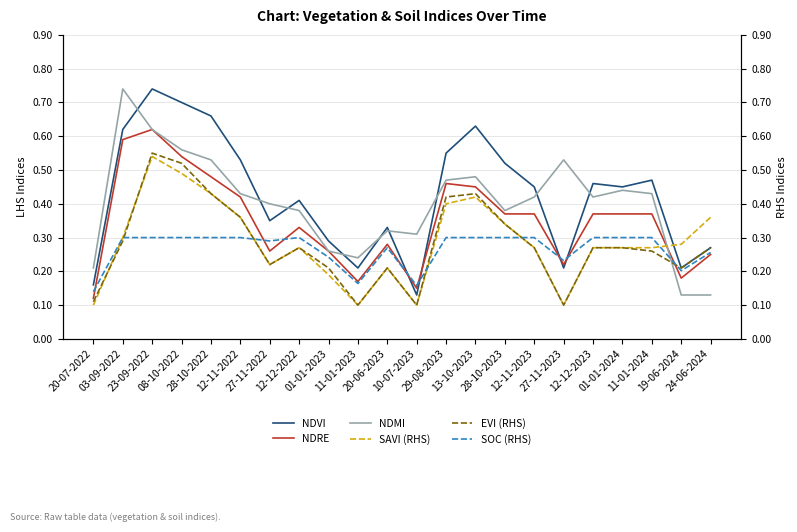

Which category has the highest value in the NDMI series?

03-09-2022